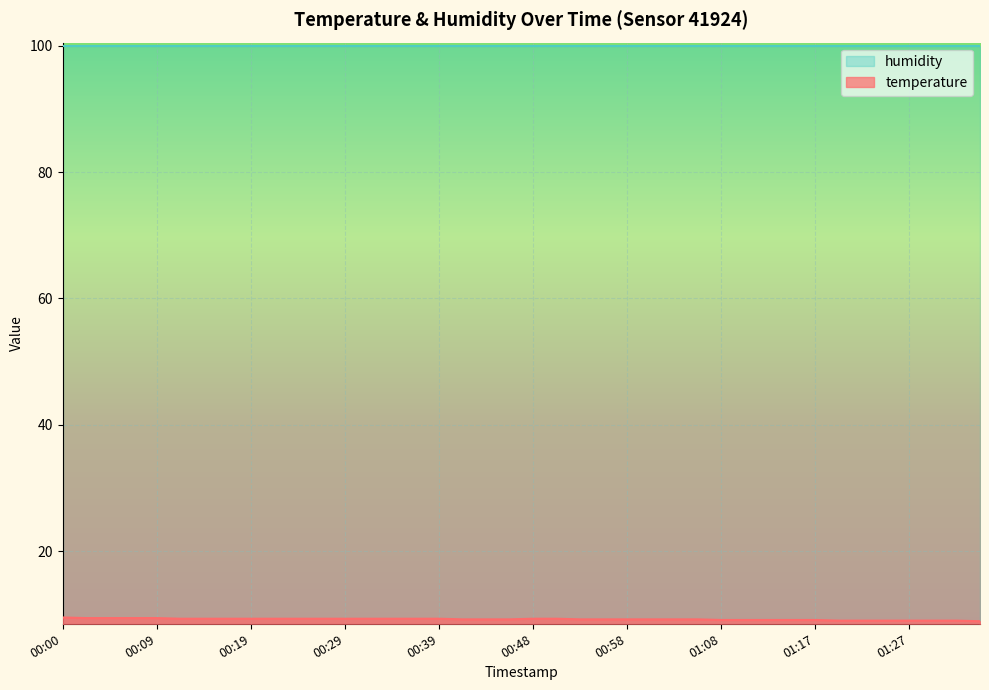

Read the value at 00:53.

9.2